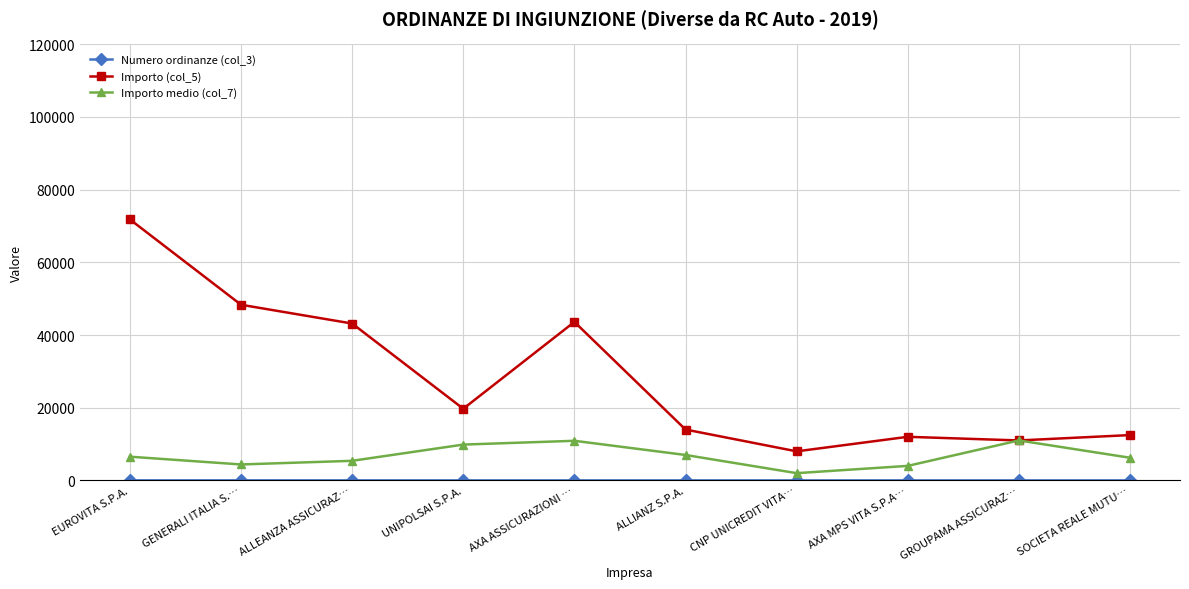

At which category is the sum across all series the highest?

EUROVITA S.P.A.